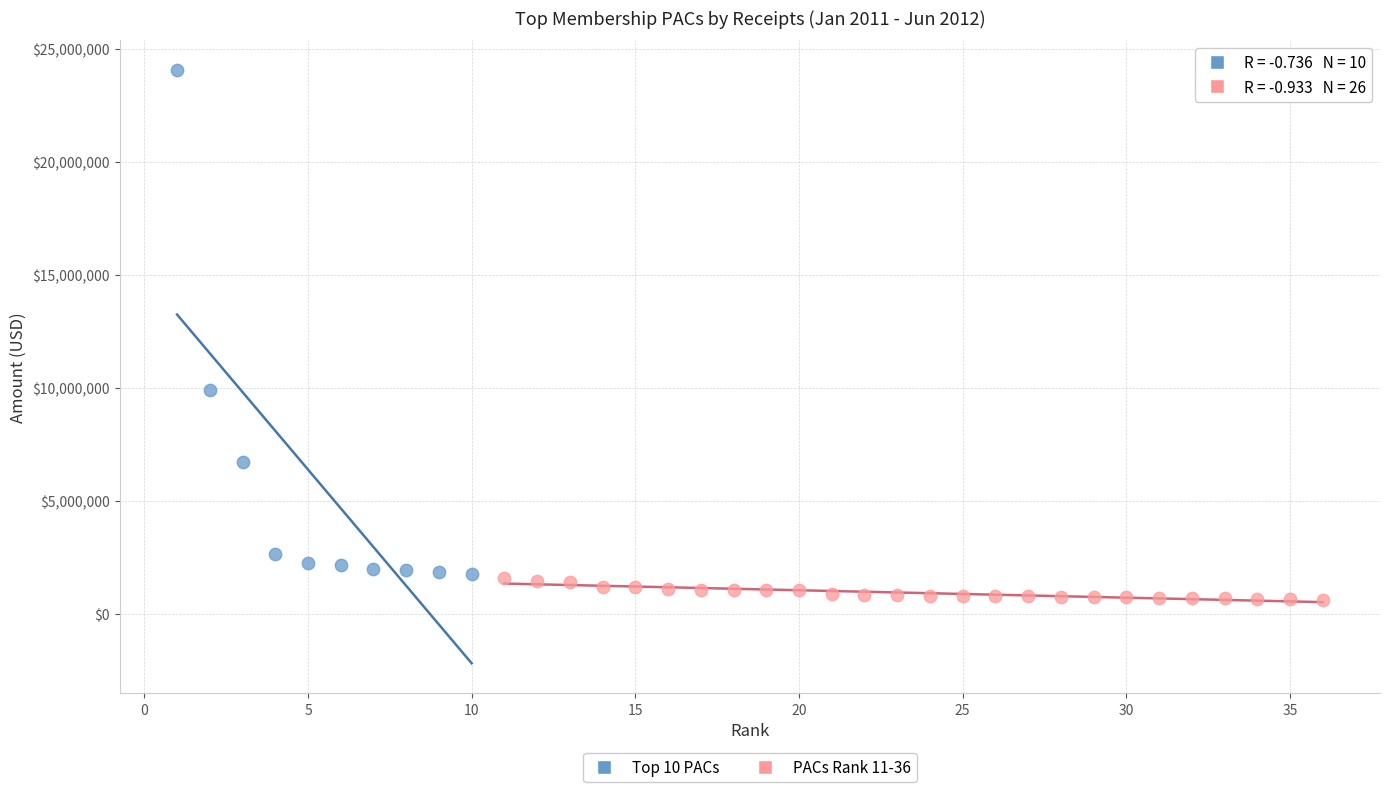

Which series contains the highest Y value?

Top 10 PACs